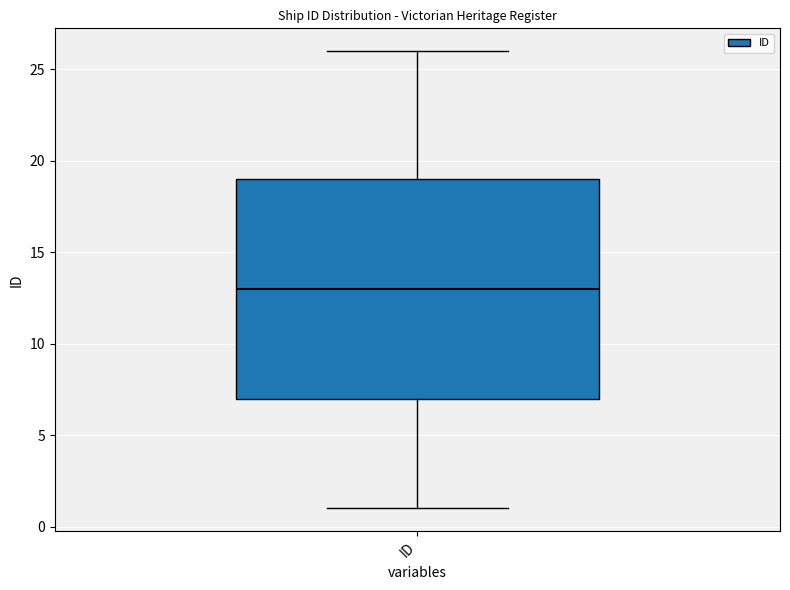

Where does the lower whisker of the box for ID end on the y-axis? The values are not printed on the chart, so give them approximately, as read against the axis.

1